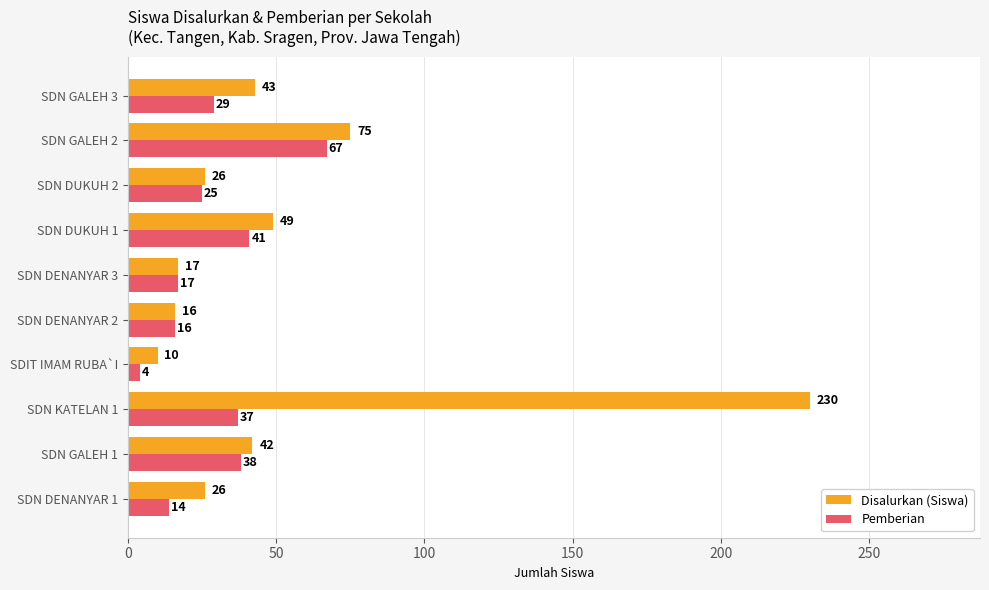

At which category is the sum across all series the highest?

SDN KATELAN 1